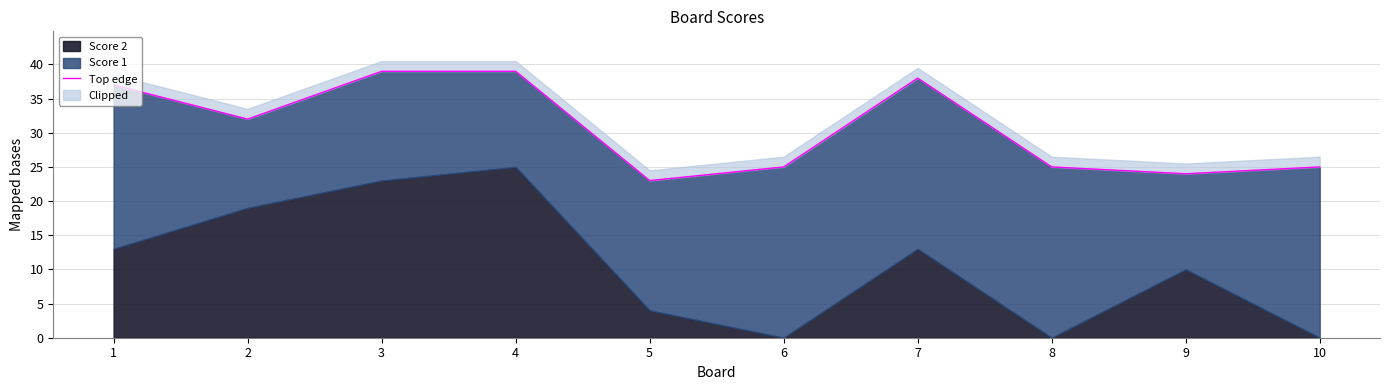

List the labels in order of value, smallest first.

5, 9, 6, 8, 10, 2, 1, 7, 3, 4